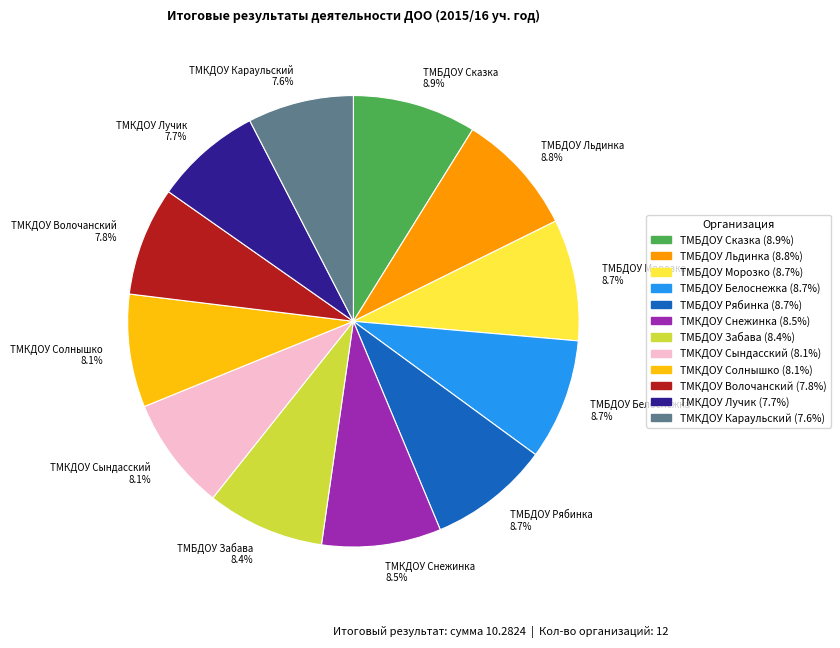

To the nearest percent, what is the difference between the largest and smallest slice percentages?

1%